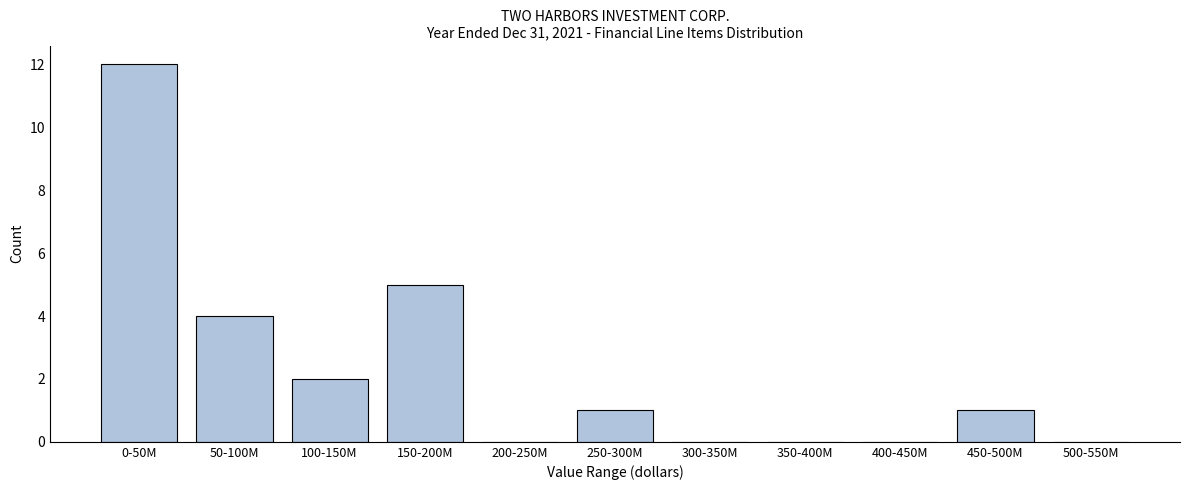

Reading right to left, what are all the values shown in this chart?

500-550M=0	450-500M=1	400-450M=0	350-400M=0	300-350M=0	250-300M=1	200-250M=0	150-200M=5	100-150M=2	50-100M=4	0-50M=12